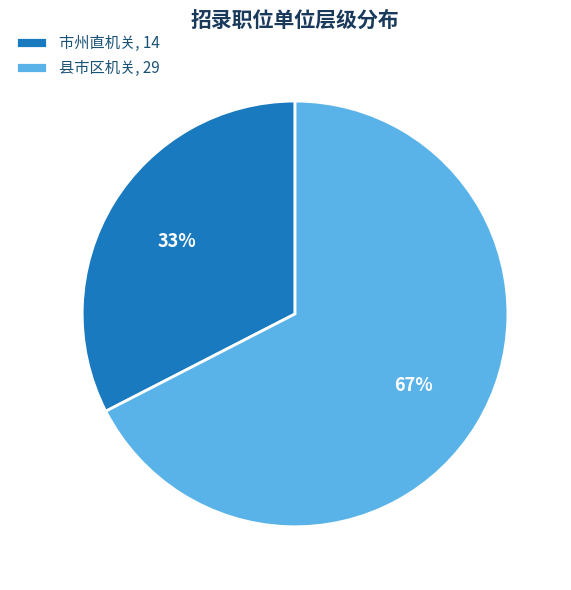

How many slices are in this pie chart?

2